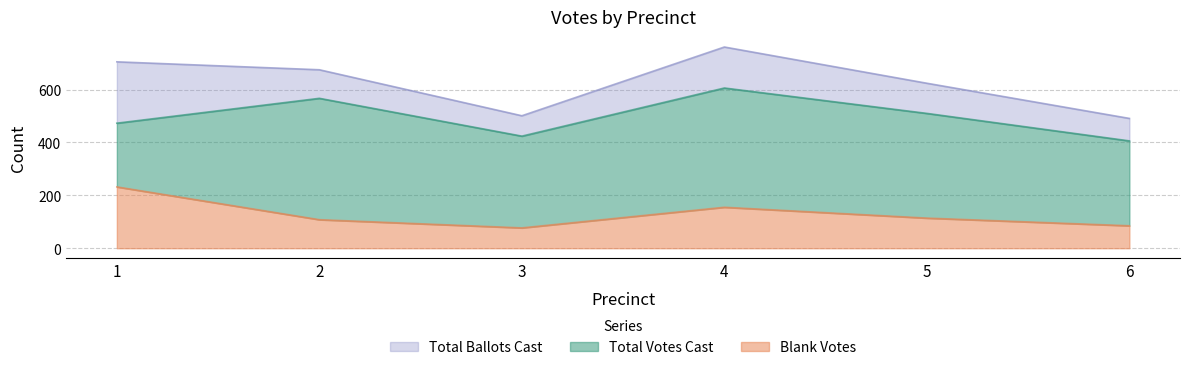

Reading left to right, list all the values displayed in this chart.

Blank Votes: 232	108	77	155	114	85
Total Votes Cast: 473	567	424	606	510	406
Total Ballots Cast: 705	675	501	761	624	491